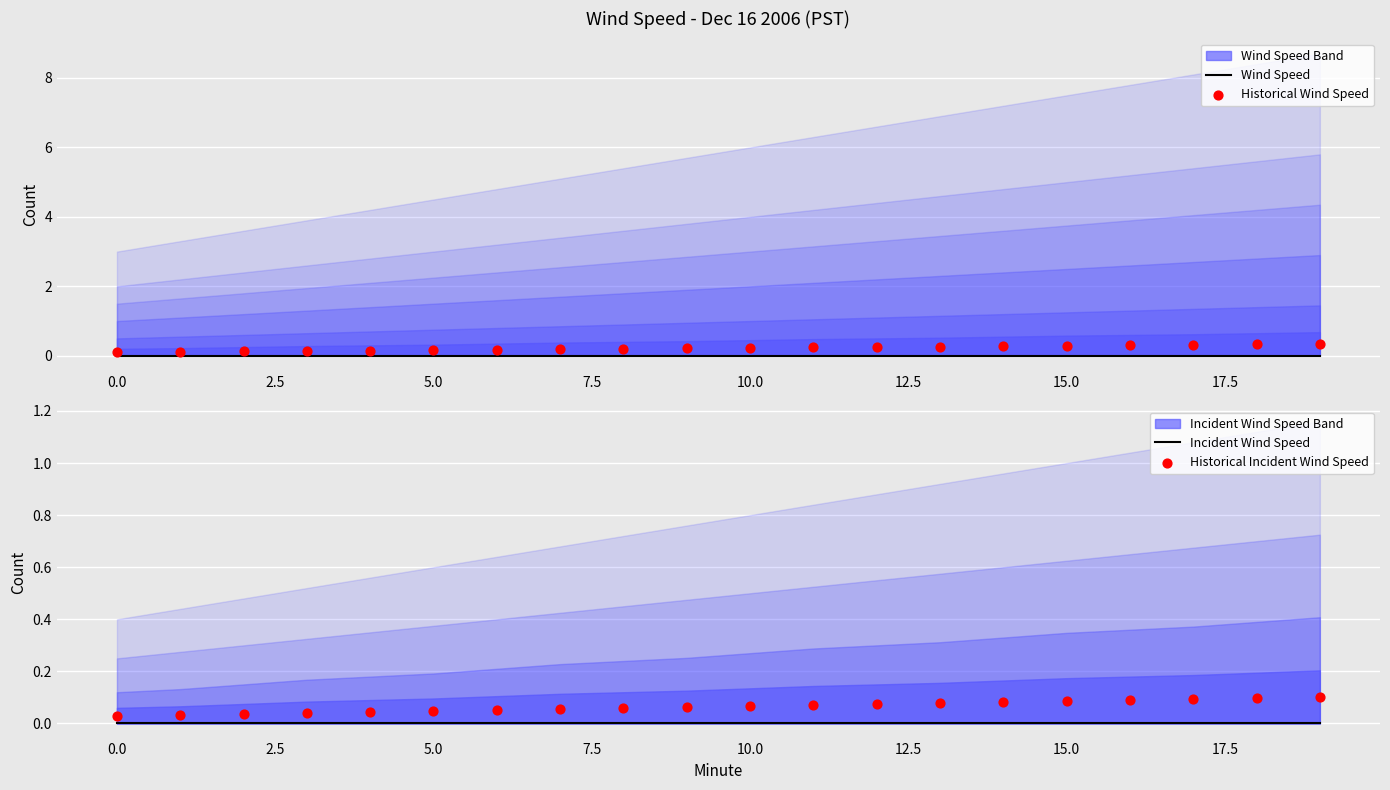

Which series reaches the minimum Y coordinate?

Wind Speed